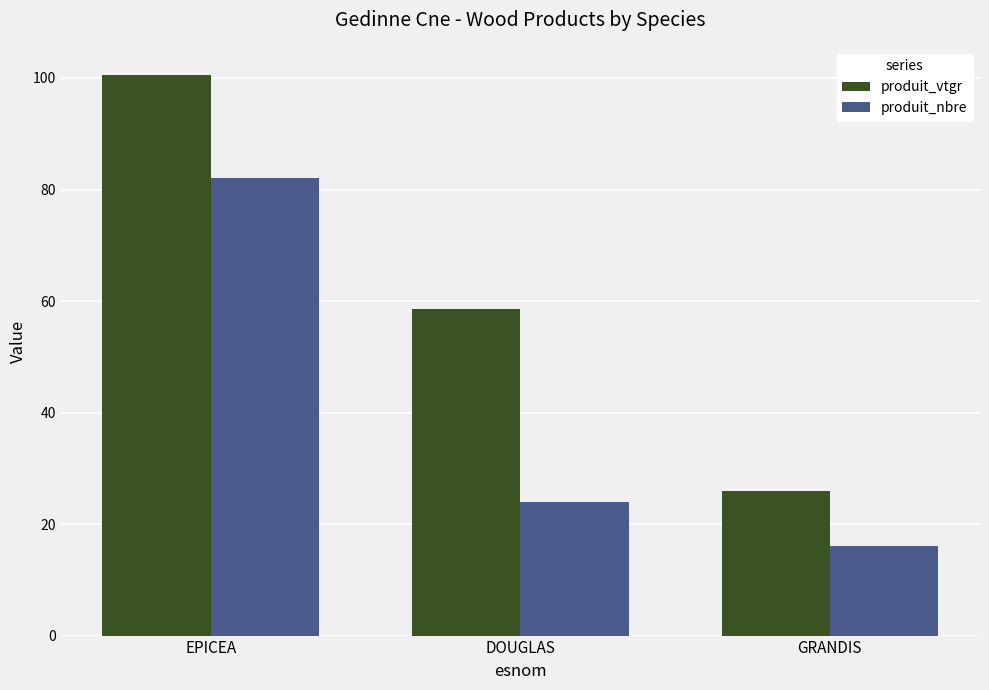

How many series are shown in this chart?

2